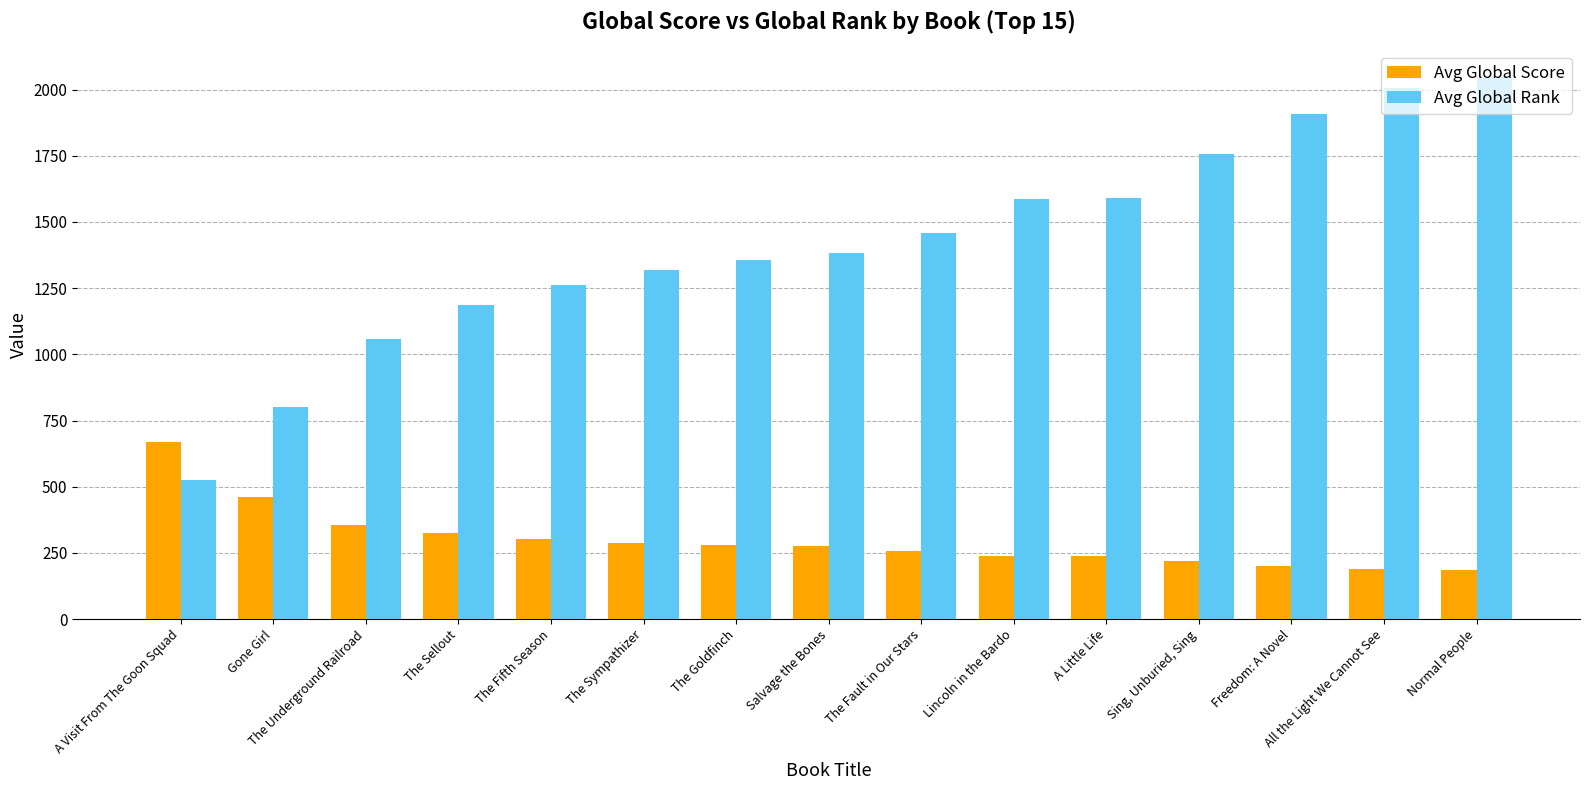

What is the difference between the maximum and second lowest values in the Avg Global Rank series?

1247